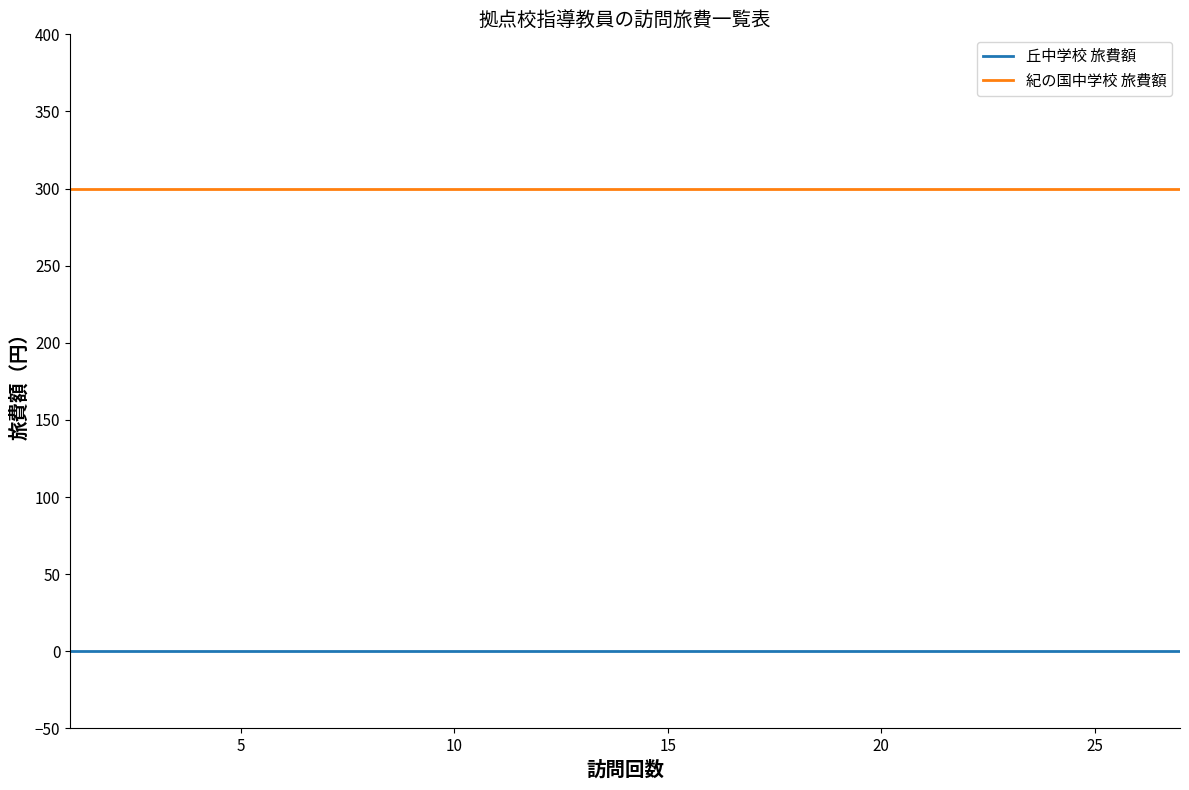

What is the average value of the 紀の国中学校 旅費額 series?

300